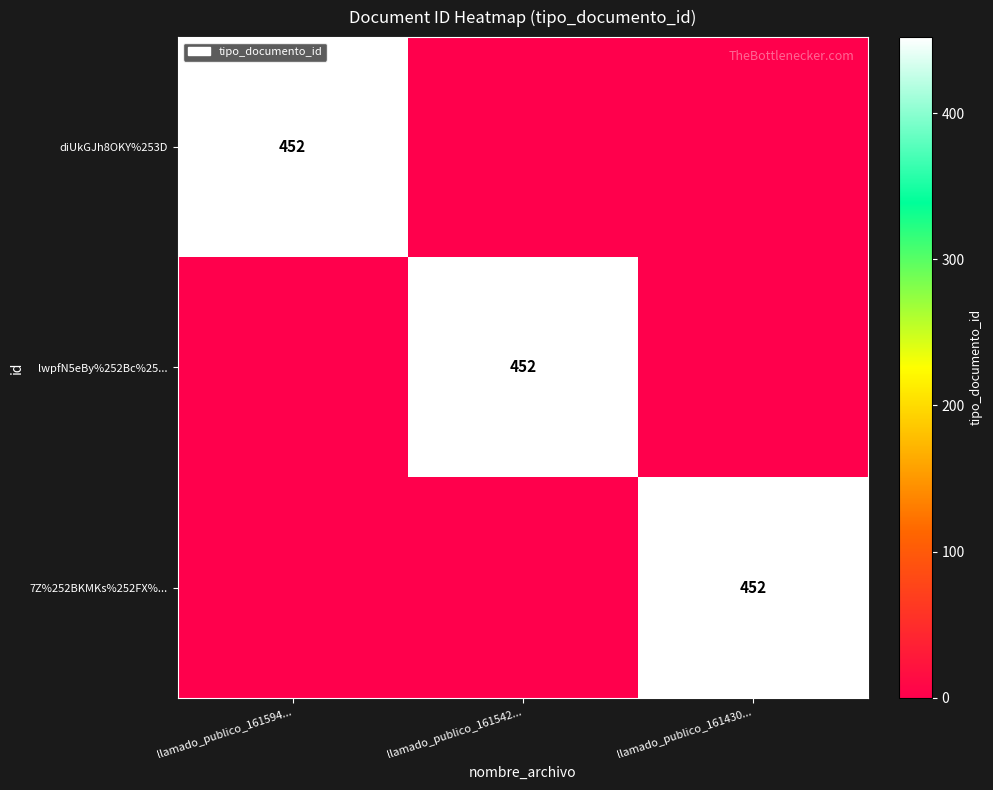

The lwpfN5eBy%252Bc%25... series shows 607 at llamado_publico_161542.... True or false?

False